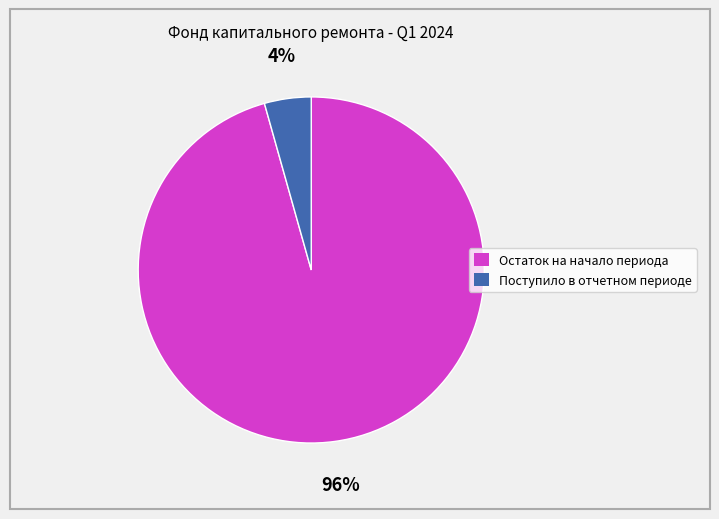

How many slices are in this pie chart?

2